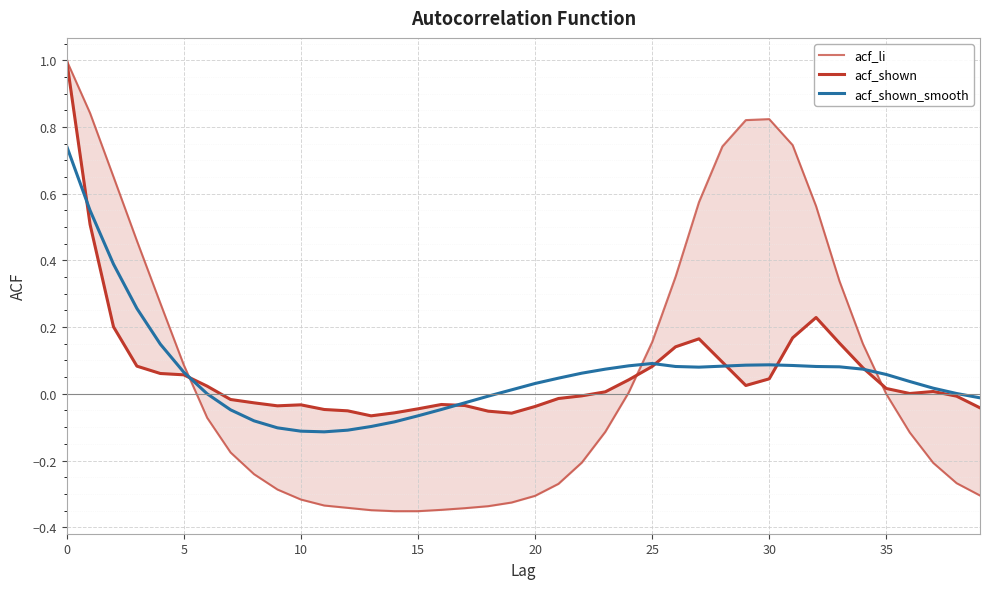

Reading left to right, extract all data points from this chart.

acf_li: 1.0	0.8	0.7	0.5	0.3	0.1	-0.1	-0.2	-0.2	-0.3	-0.3	-0.3	-0.3	-0.3	-0.4	-0.4	-0.3	-0.3	-0.3	-0.3	-0.3	-0.3	-0.2	-0.1	0.0	0.2	0.4	0.6	0.7	0.8	0.8	0.7	0.6	0.3	0.1	-0.0	-0.1	-0.2	-0.3	-0.3
acf_shown: 1.0	0.5	0.2	0.1	0.1	0.1	0.0	-0.0	-0.0	-0.0	-0.0	-0.0	-0.1	-0.1	-0.1	-0.0	-0.0	-0.0	-0.1	-0.1	-0.0	-0.0	-0.0	0.0	0.0	0.1	0.1	0.2	0.1	0.0	0.0	0.2	0.2	0.2	0.1	0.0	0.0	0.0	-0.0	-0.0
acf_shown_smooth: 0.7	0.6	0.4	0.3	0.1	0.1	0.0	-0.0	-0.1	-0.1	-0.1	-0.1	-0.1	-0.1	-0.1	-0.1	-0.0	-0.0	-0.0	0.0	0.0	0.0	0.1	0.1	0.1	0.1	0.1	0.1	0.1	0.1	0.1	0.1	0.1	0.1	0.1	0.1	0.0	0.0	0.0	-0.0